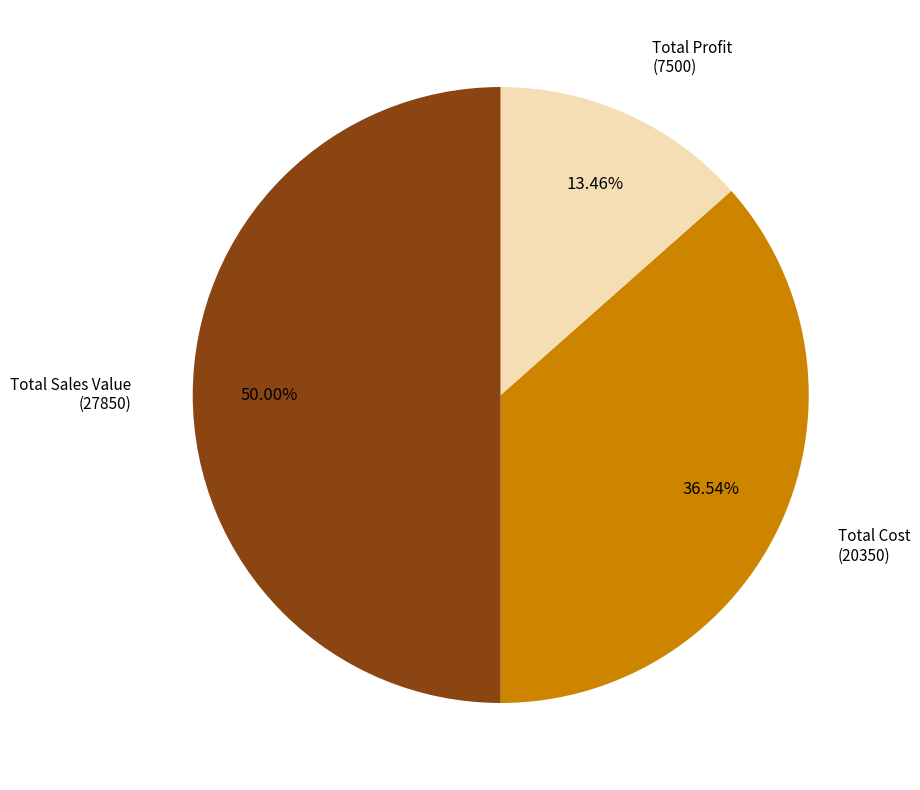

To the nearest percent, what is the combined percentage of Total Profit and Total Cost?

50%